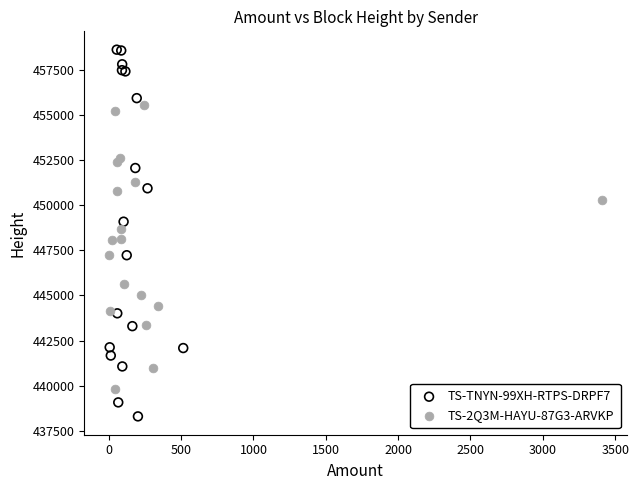

Which series has the widest spread of Y values?

TS-TNYN-99XH-RTPS-DRPF7